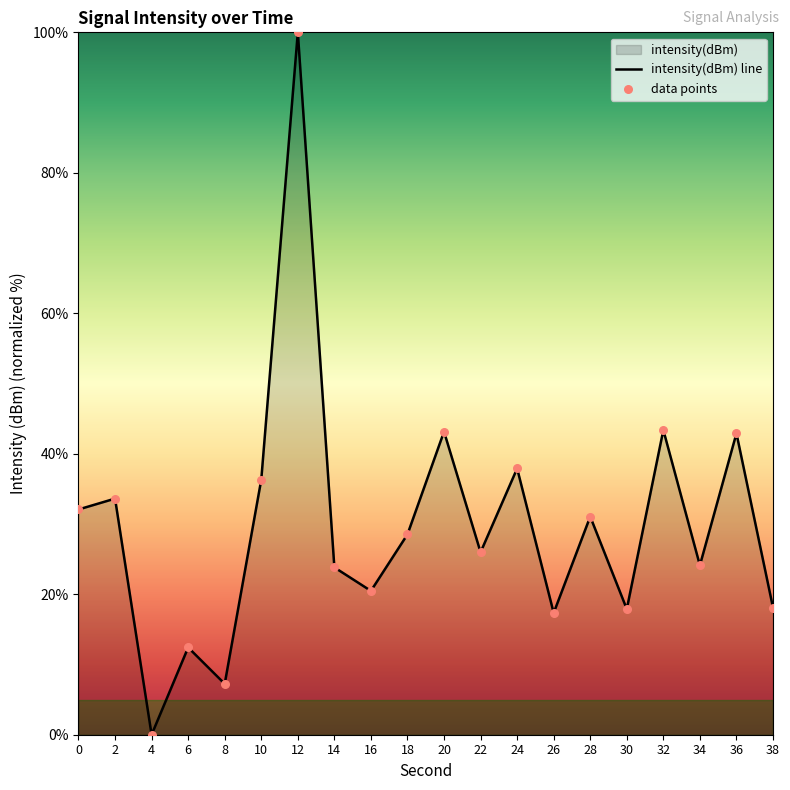

What is the change in value from 10 to 12?

+63.7